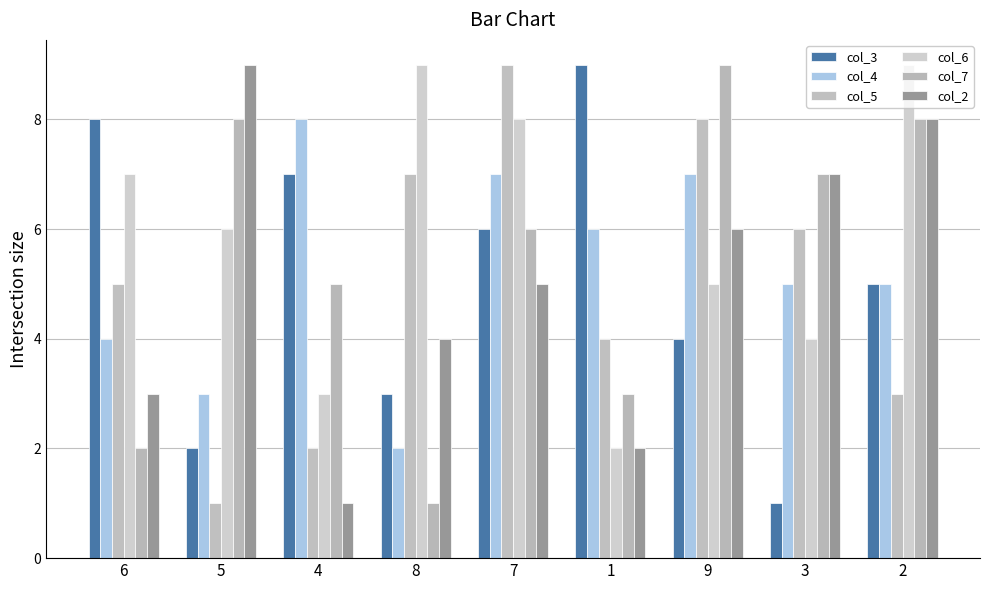

Between 6 and 3, which is larger?

6